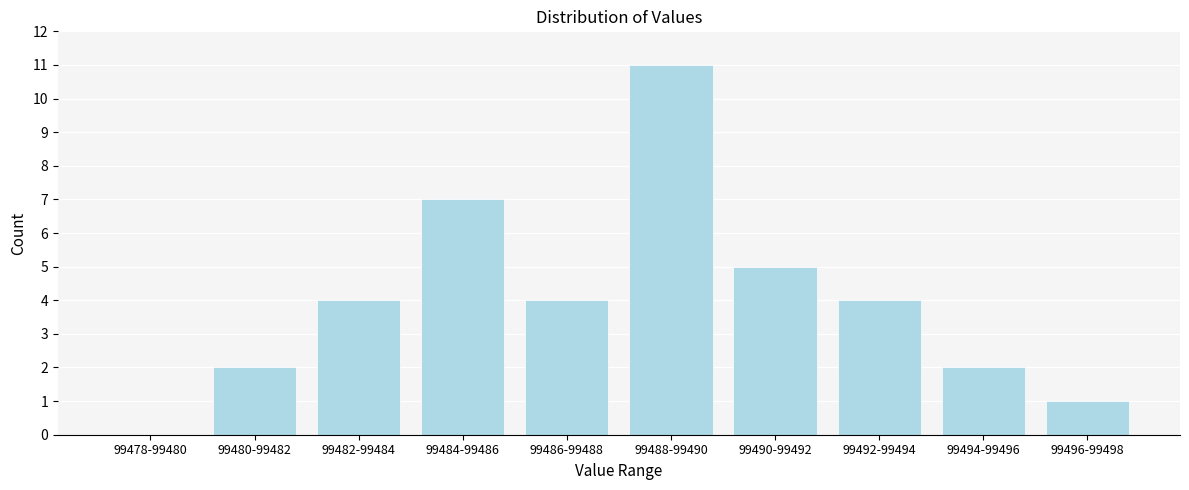

Reading left to right, what are all the values shown in this chart?

99478-99480=0	99480-99482=2	99482-99484=4	99484-99486=7	99486-99488=4	99488-99490=11	99490-99492=5	99492-99494=4	99494-99496=2	99496-99498=1